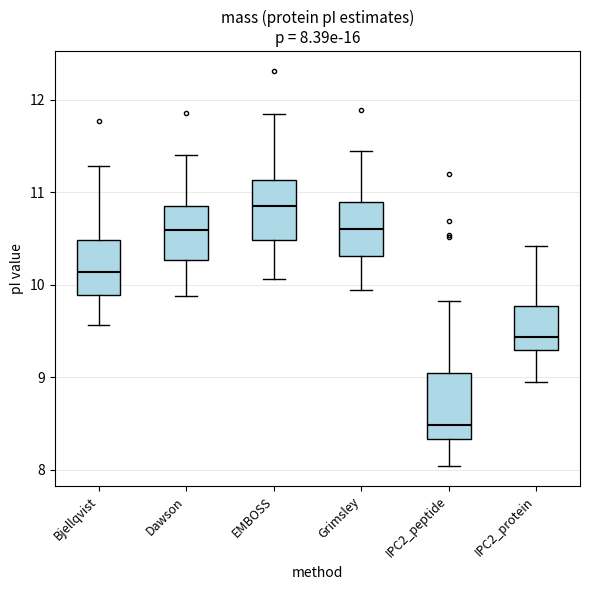

Which box's median line is the highest?

EMBOSS